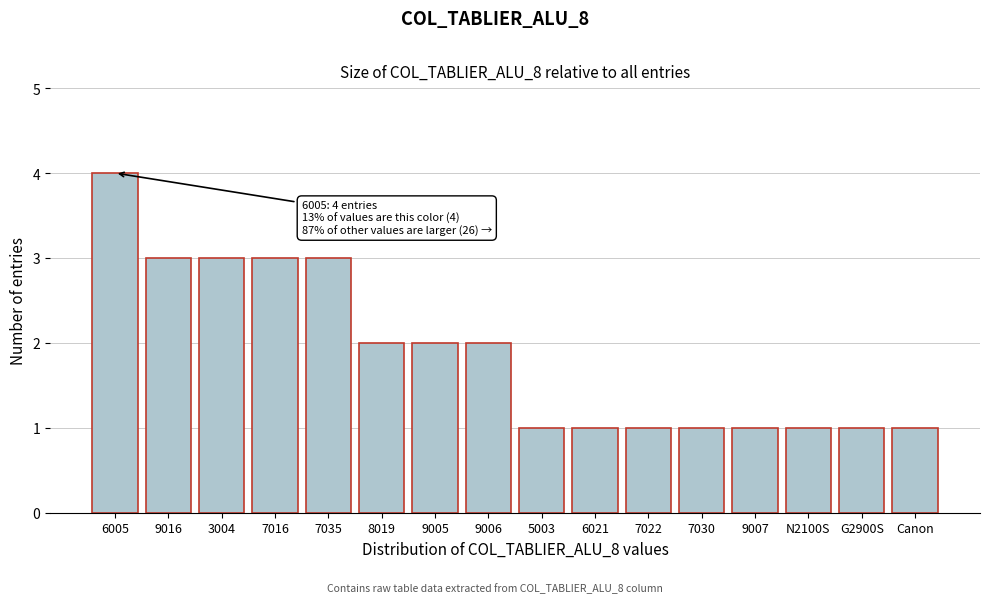

Reading left to right, what are all the values shown in this chart?

6005=4	9016=3	3004=3	7016=3	7035=3	8019=2	9005=2	9006=2	5003=1	6021=1	7022=1	7030=1	9007=1	N2100S=1	G2900S=1	Canon=1